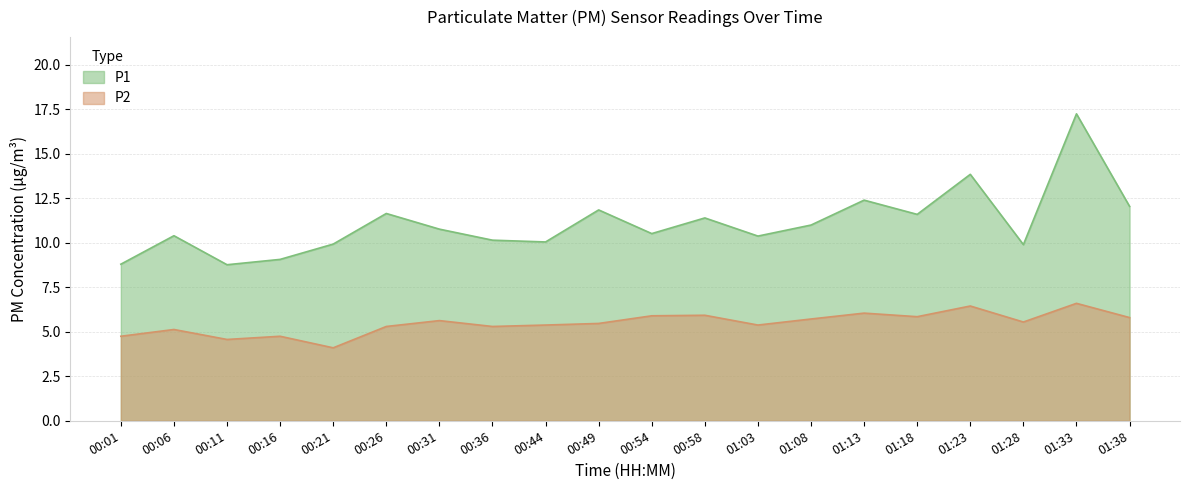

Which series changed the most between 01:03 and 01:18?

P1